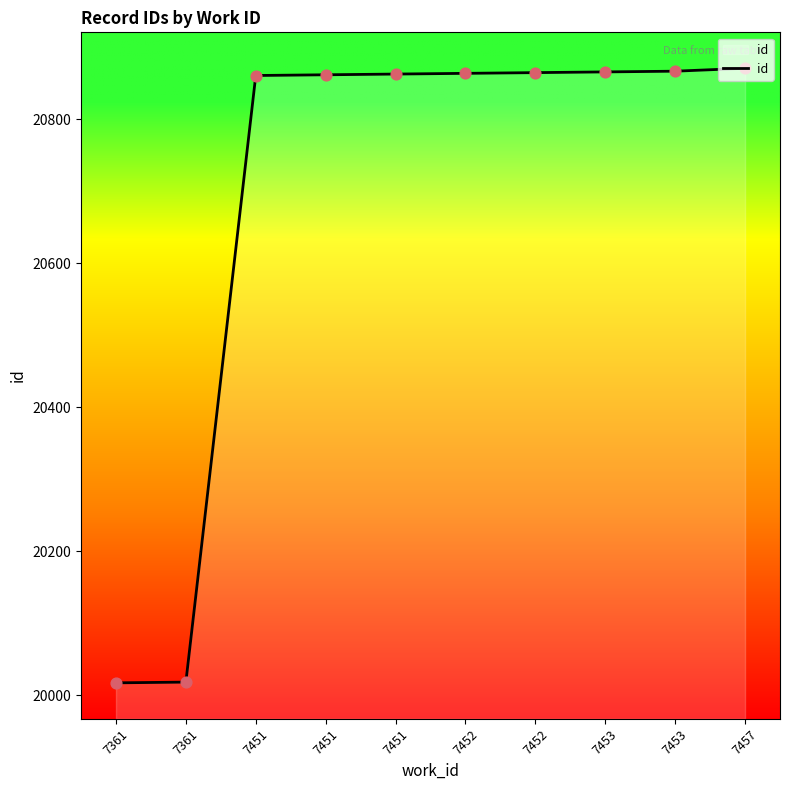

Is this an area chart (filled region under the line)?

Yes